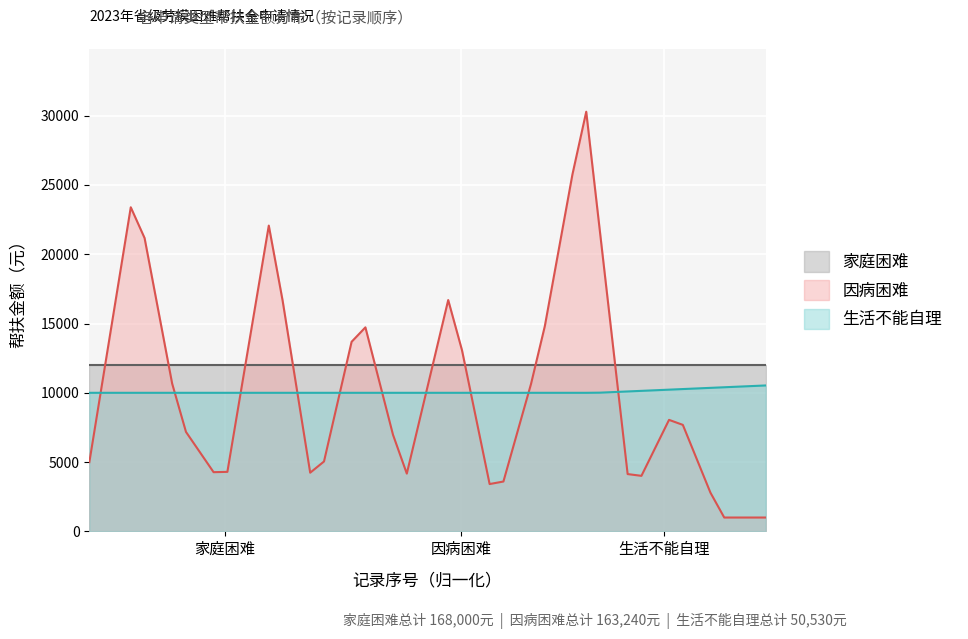

The 因病困难帮扶金额 series shows -18968 at 10. True or false?

False